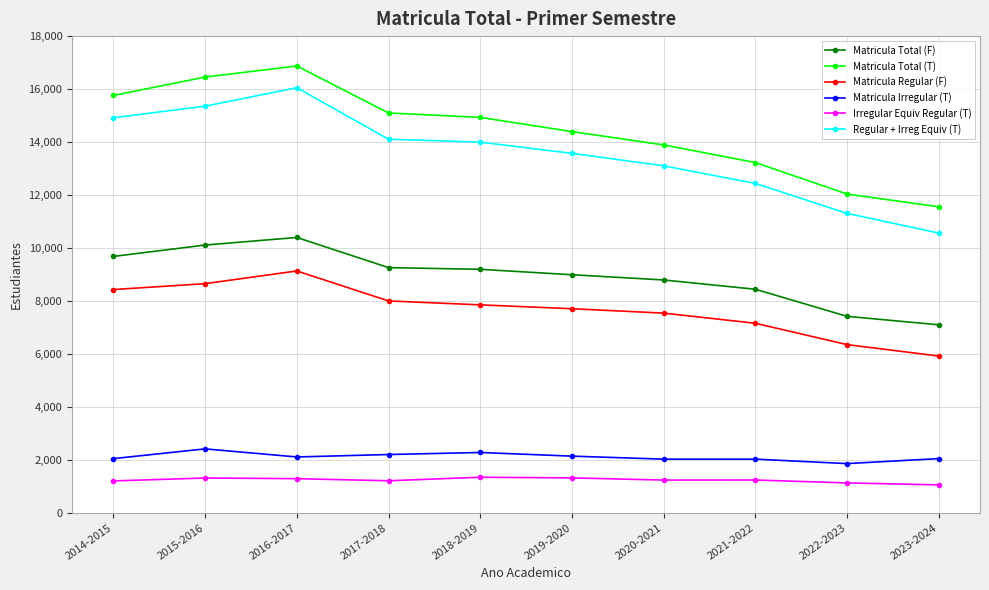

True or false: Matricula Total (T) has a value of 14395.0 at 2019-2020.

True